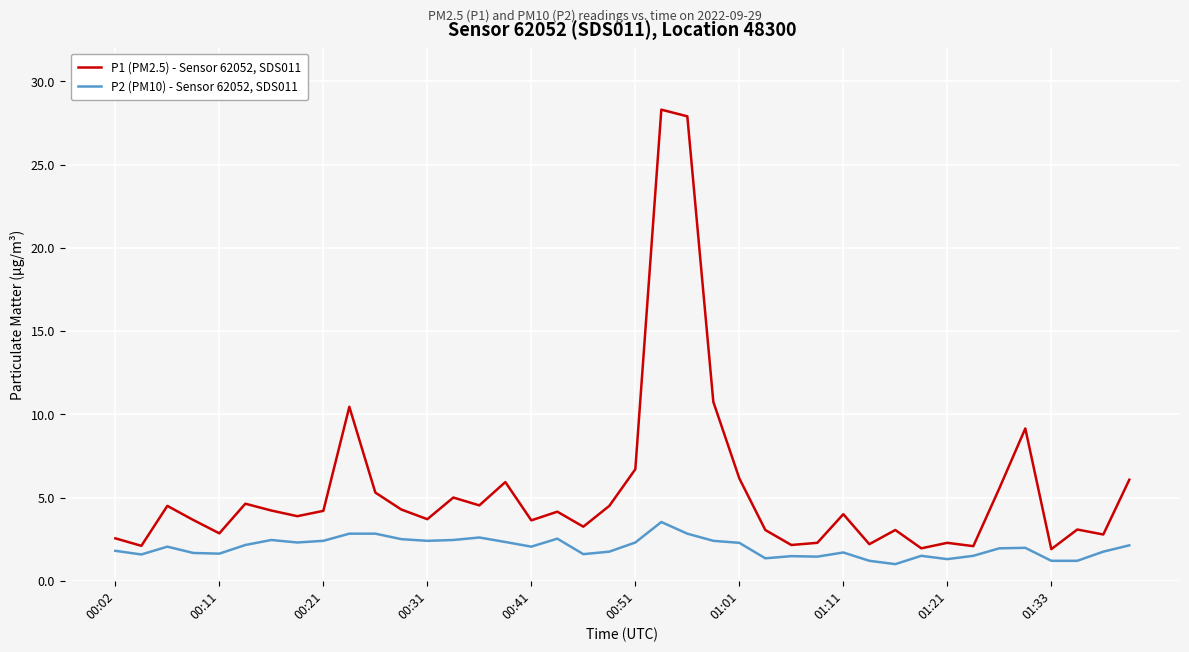

Which series has the largest total across all categories?

P1 (PM2.5) - Sensor 62052, SDS011